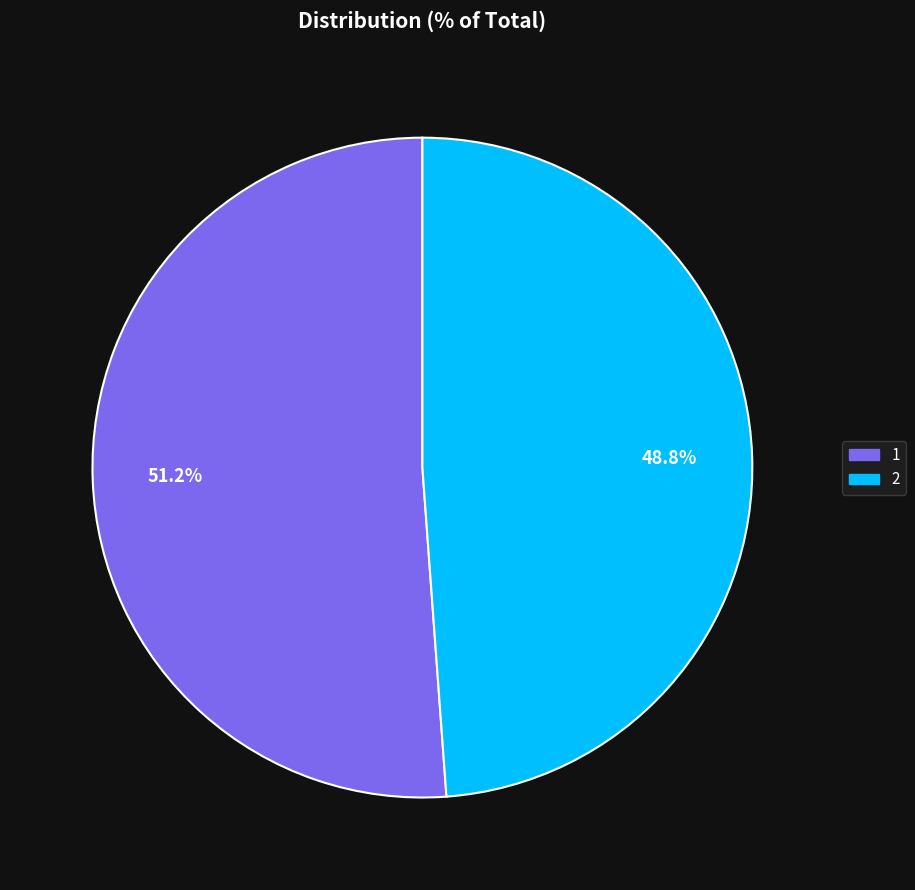

Do 1 and 2 together represent more than half of the pie?

Yes